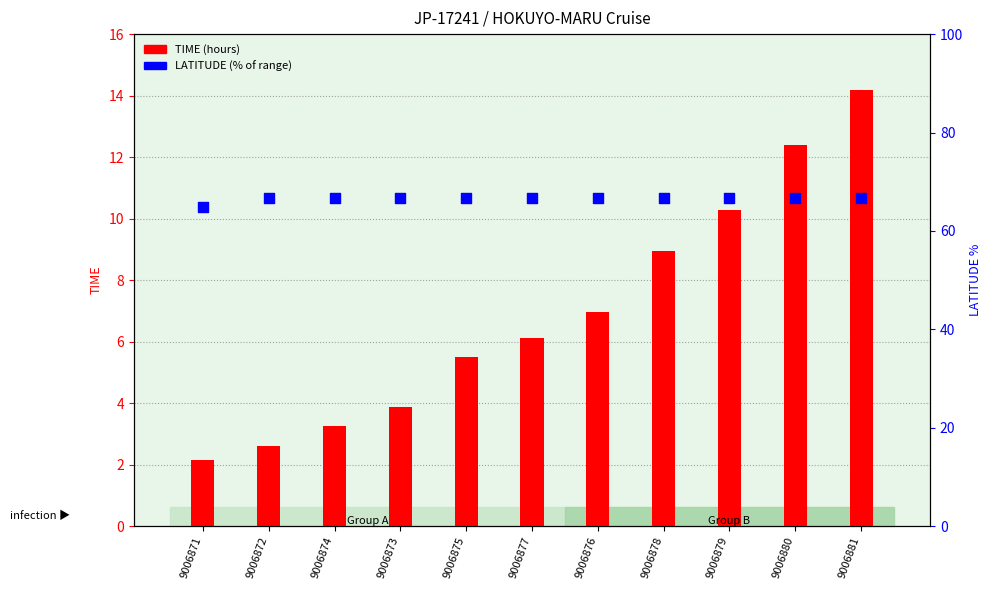

At how many categories does at least one series exceed 20?

11